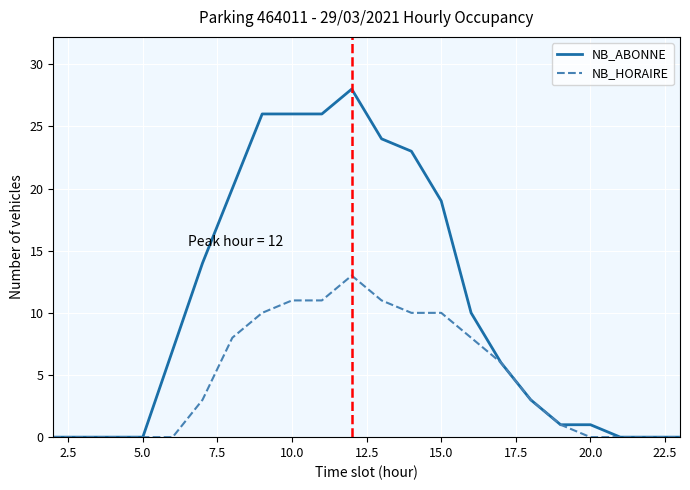

Rank the series by their maximum value, from lowest to highest.

NB_HORAIRE, NB_ABONNE